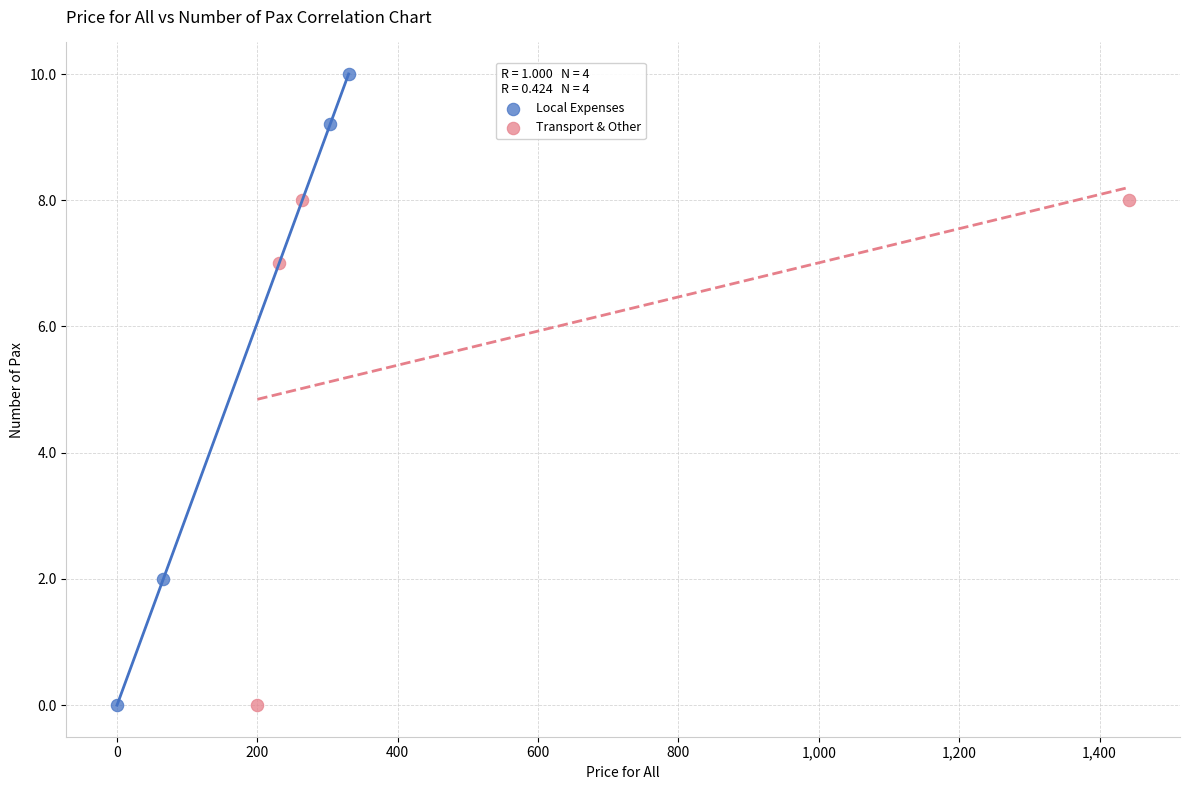

What are all the series names shown in the legend?

Local Expenses, Transport & Other